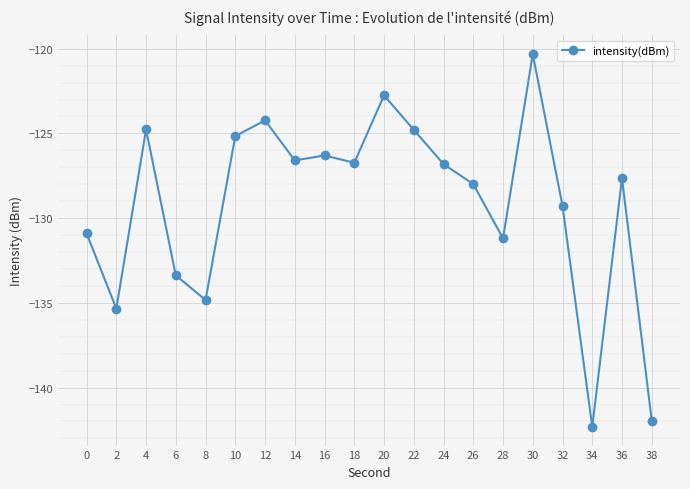

What is the smallest value displayed?

-142.3